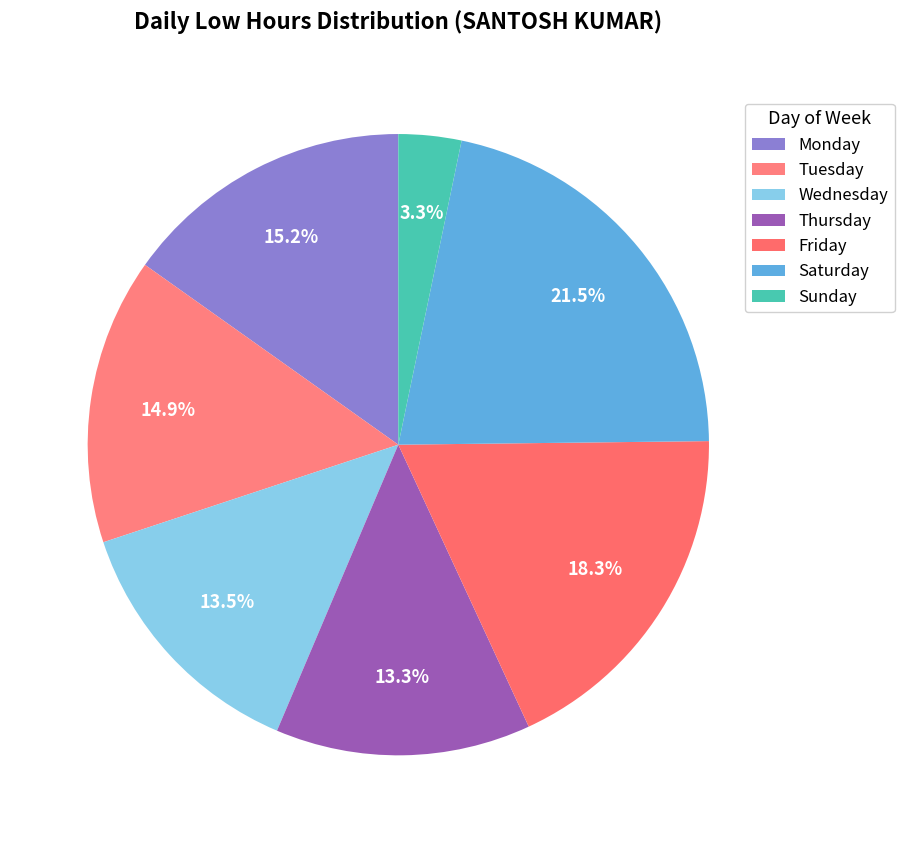

How many segments does this pie chart have?

7